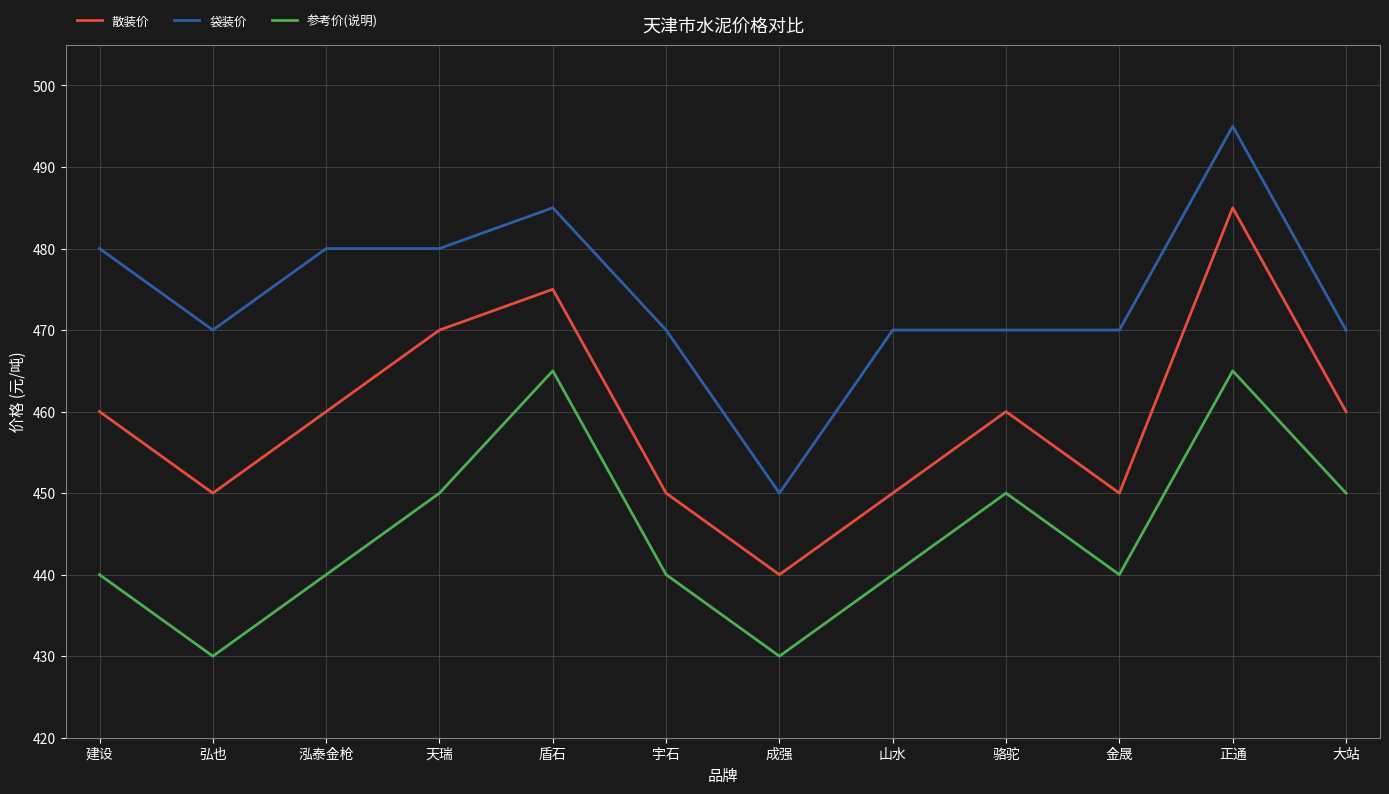

In 散装价, how many points are lower than both neighbors (excluding endpoints)?

3